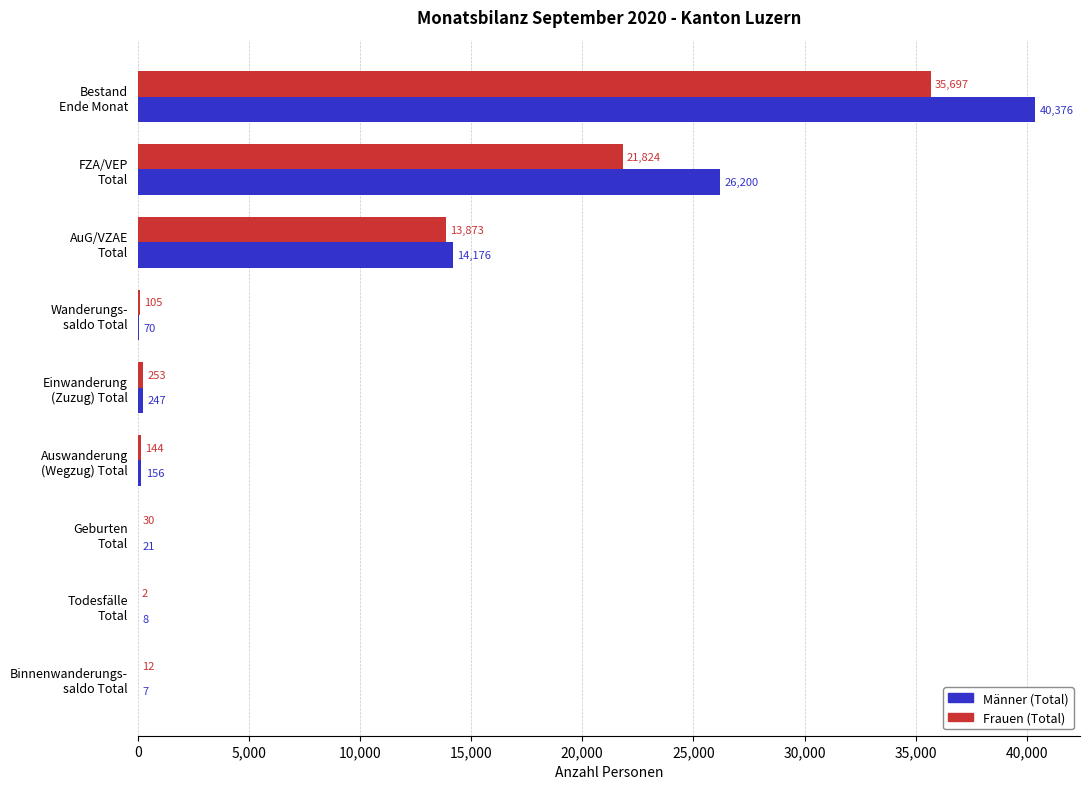

What is the greatest value displayed?

40376